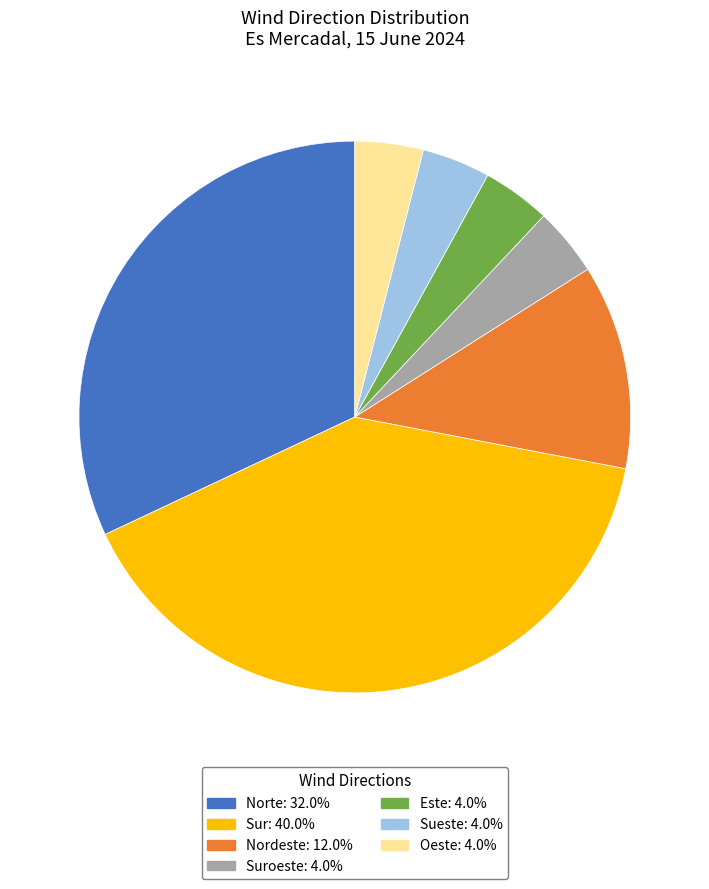

How many segments does this pie chart have?

7